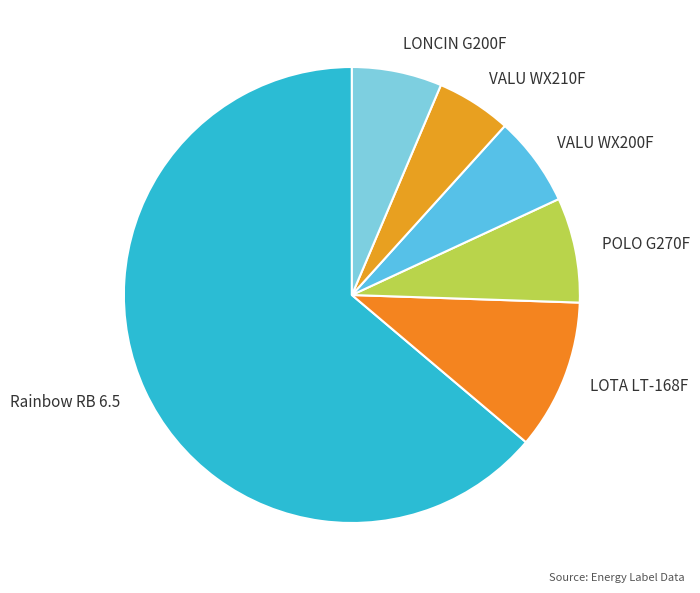

Which category accounts for the majority?

Rainbow RB 6.5